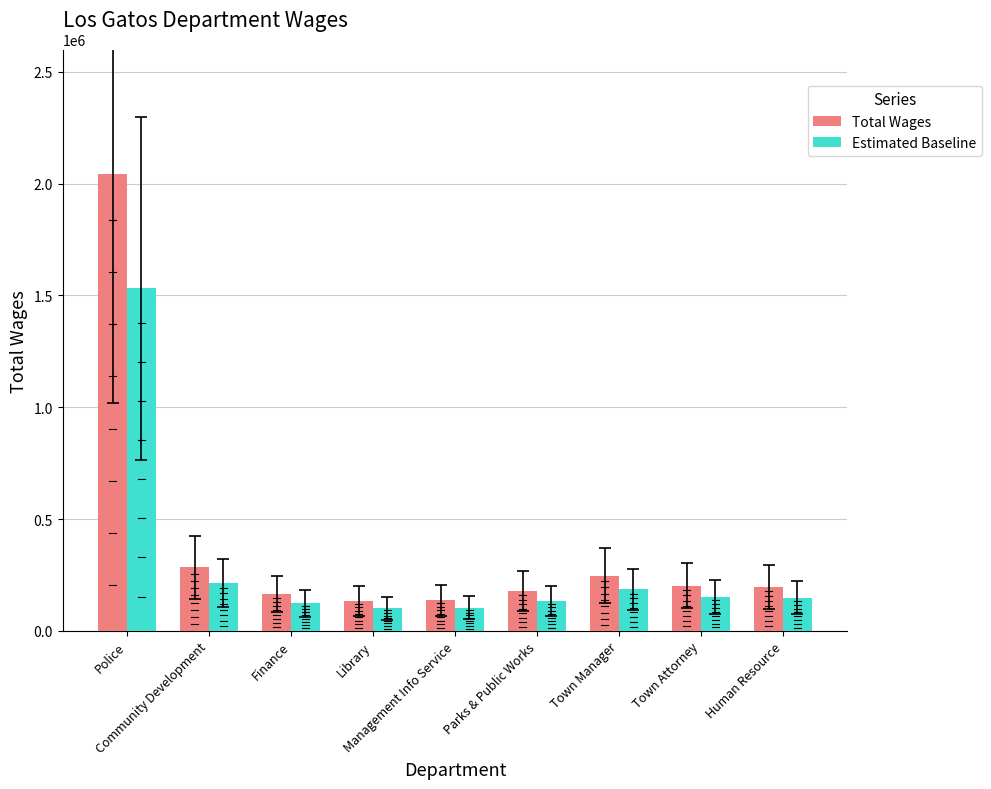

What is the label of the 3rd bar from the right?

Town Manager